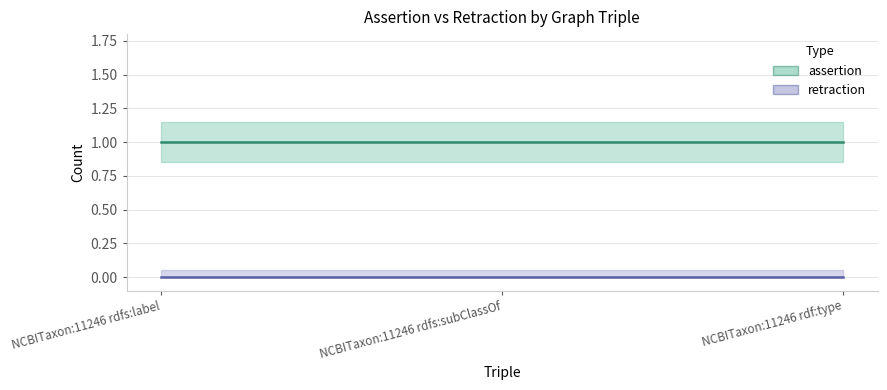

Which series has the widest spread of values?

assertion